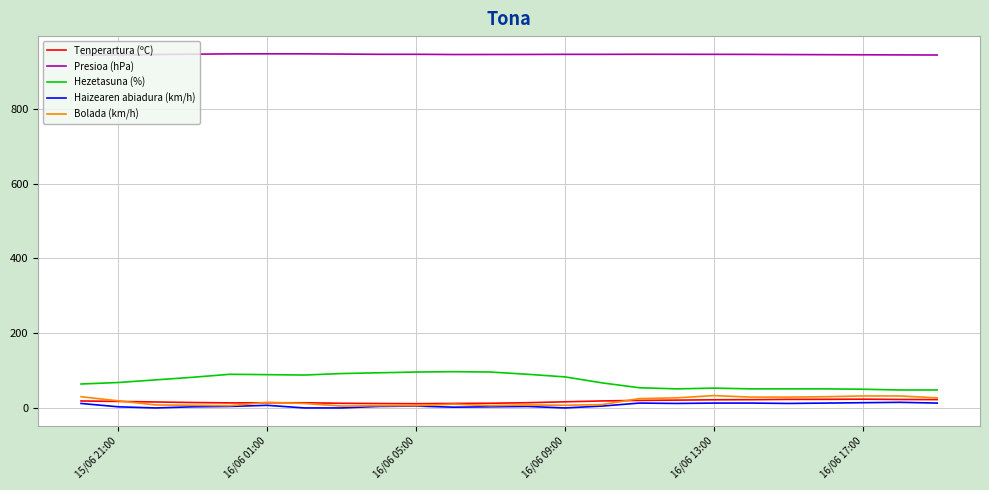

True or false: Haizearen abiadura (km/h) and Presioa (hPa) cross at least once.

False